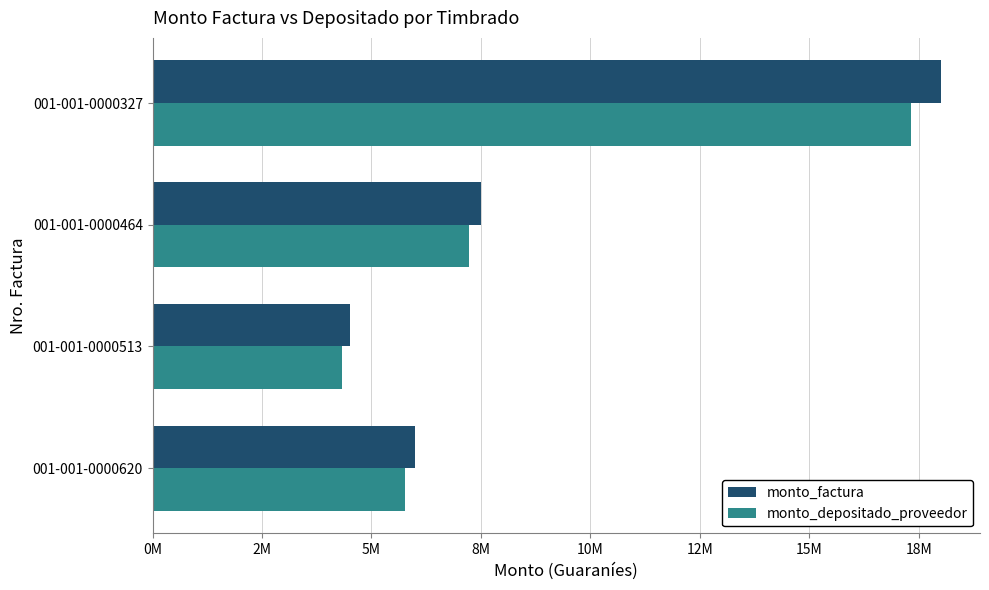

At how many categories does at least one series exceed 9037824?

1